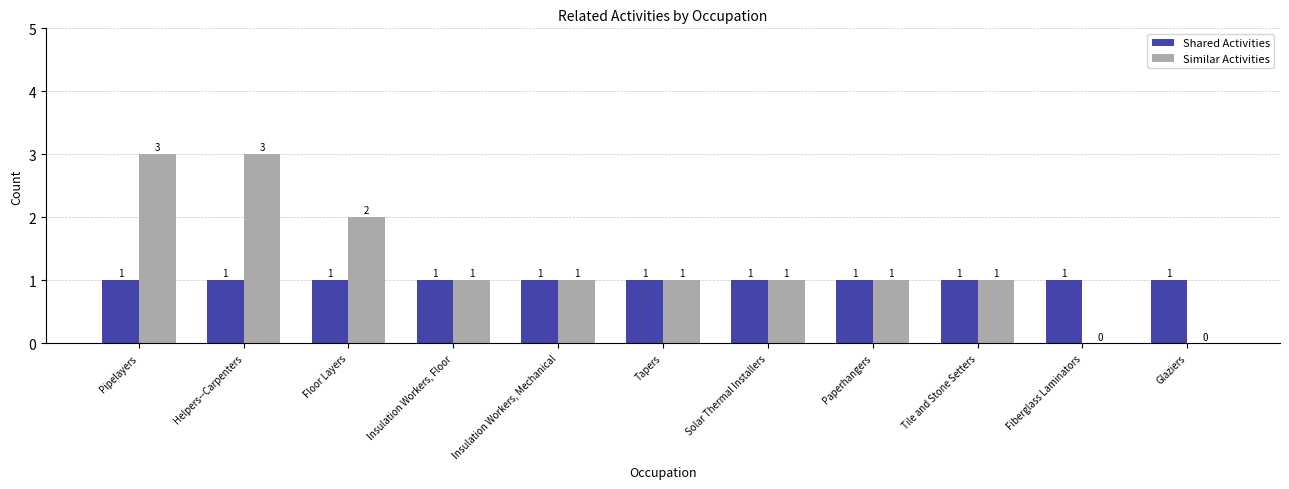

The Similar Activities series shows 2 at Pipelayers. True or false?

False